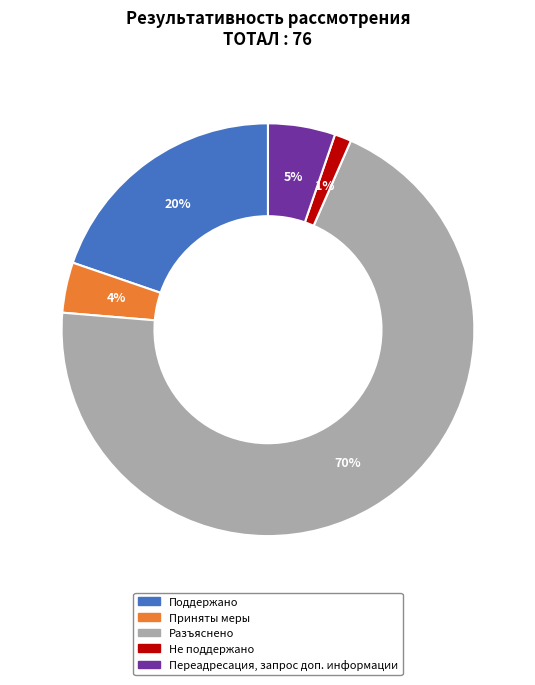

Rank the categories by value from lowest to highest.

Не поддержано, Приняты меры, Переадресация, запрос доп. информации, Поддержано, Разъяснено